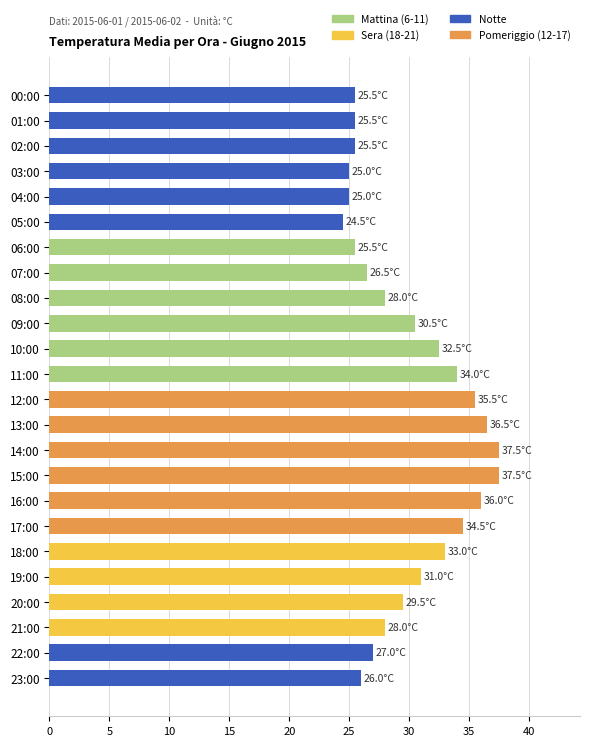

Reading top to bottom, transcribe all the data shown in this chart.

25.5	25.5	25.5	25.0	25.0	24.5	25.5	26.5	28.0	30.5	32.5	34.0	35.5	36.5	37.5	37.5	36.0	34.5	33.0	31.0	29.5	28.0	27.0	26.0